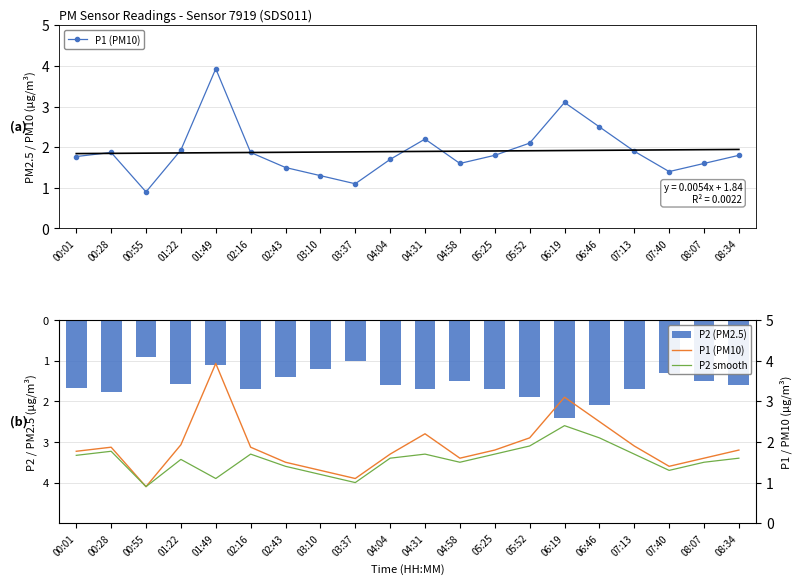

The P2 smooth series shows 0.6 at 02:16. True or false?

False